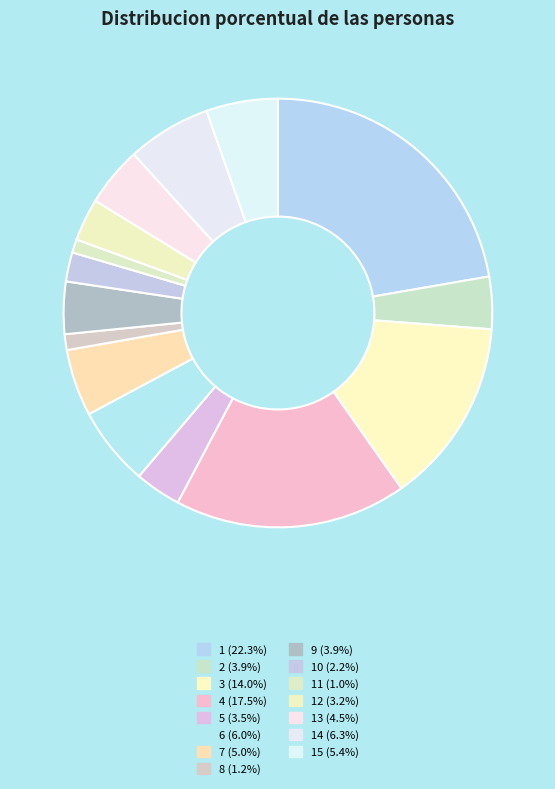

Count the number of slices in the pie.

15